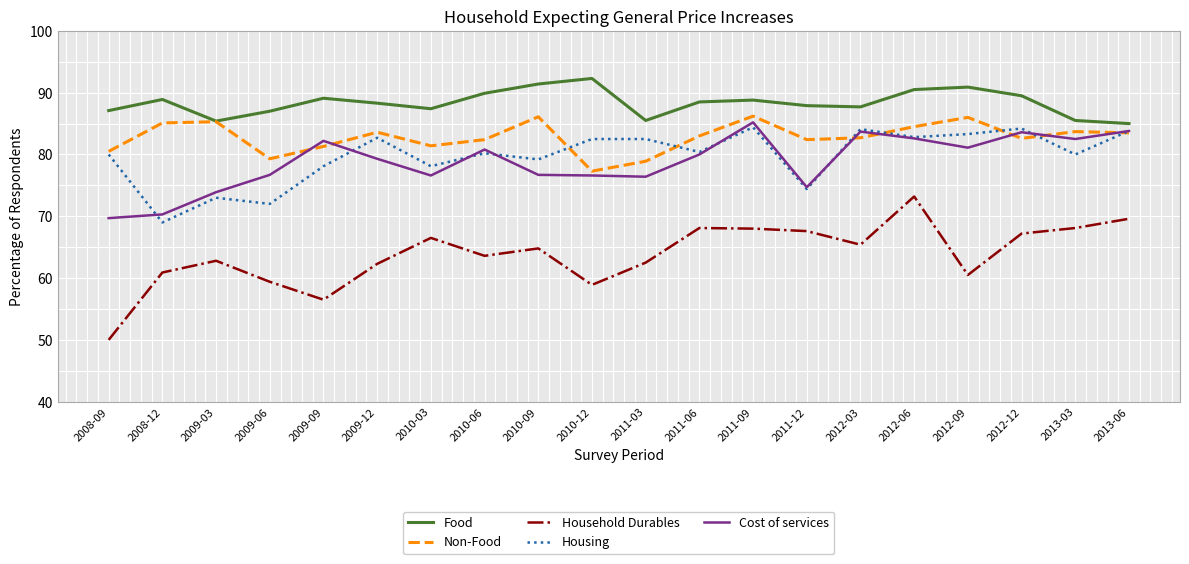

True or false: Household Durables and Housing cross at least once.

False